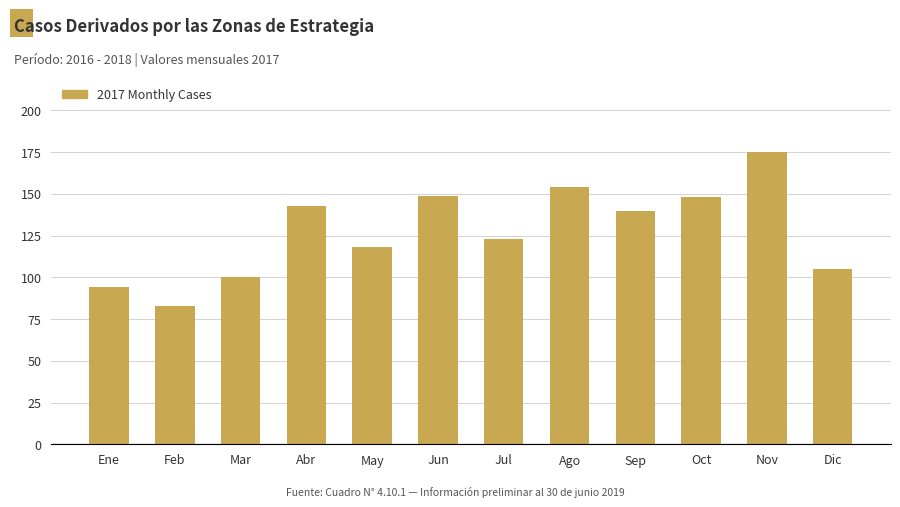

How many data points are less than 140?

6